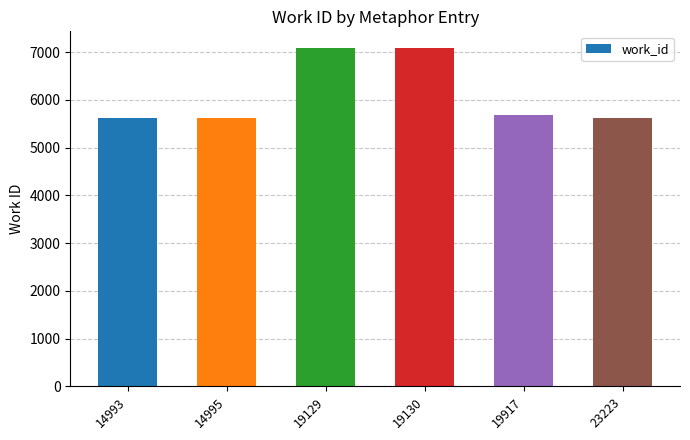

The value at 19917 is 8760. True or false?

False